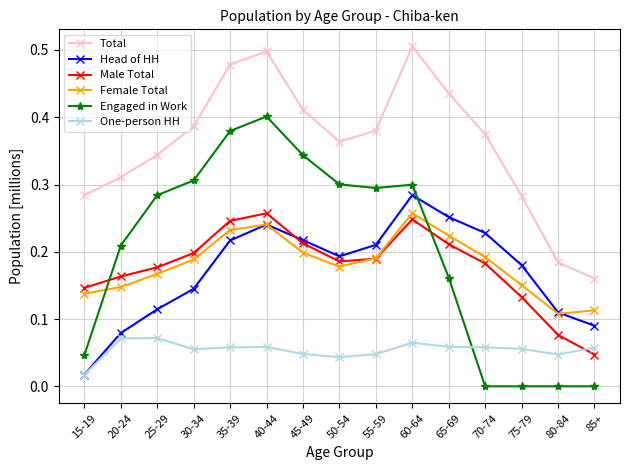

Which series changed the most between 15-19 and 20-24?

Engaged in Work